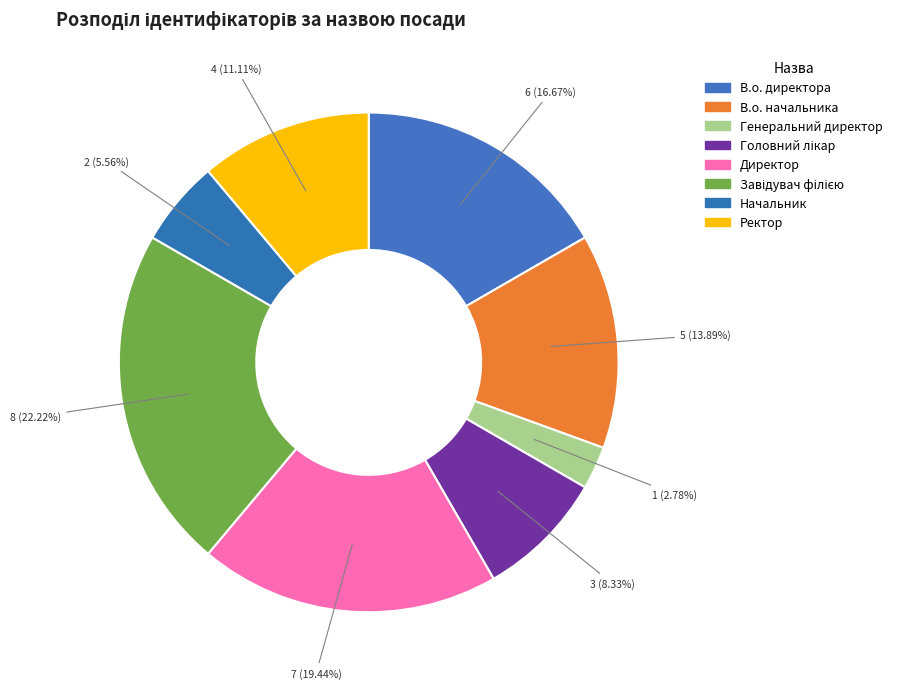

How many slices are in this pie chart?

8